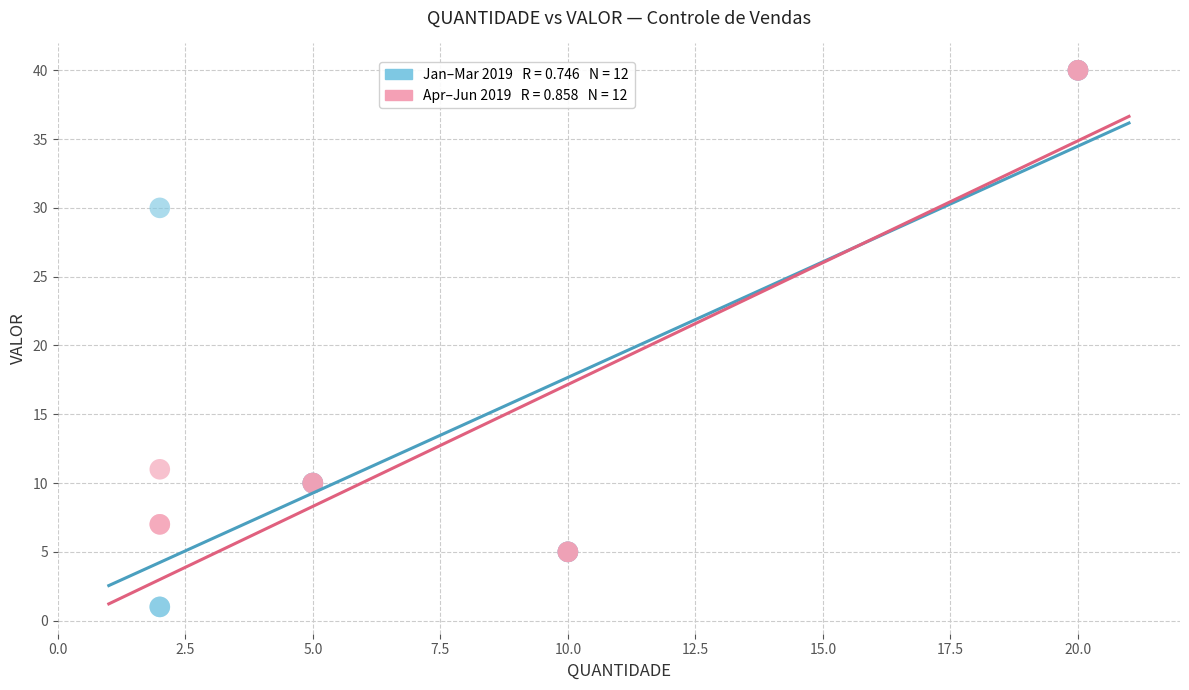

Across all series, what Y value is closest to 20?

11